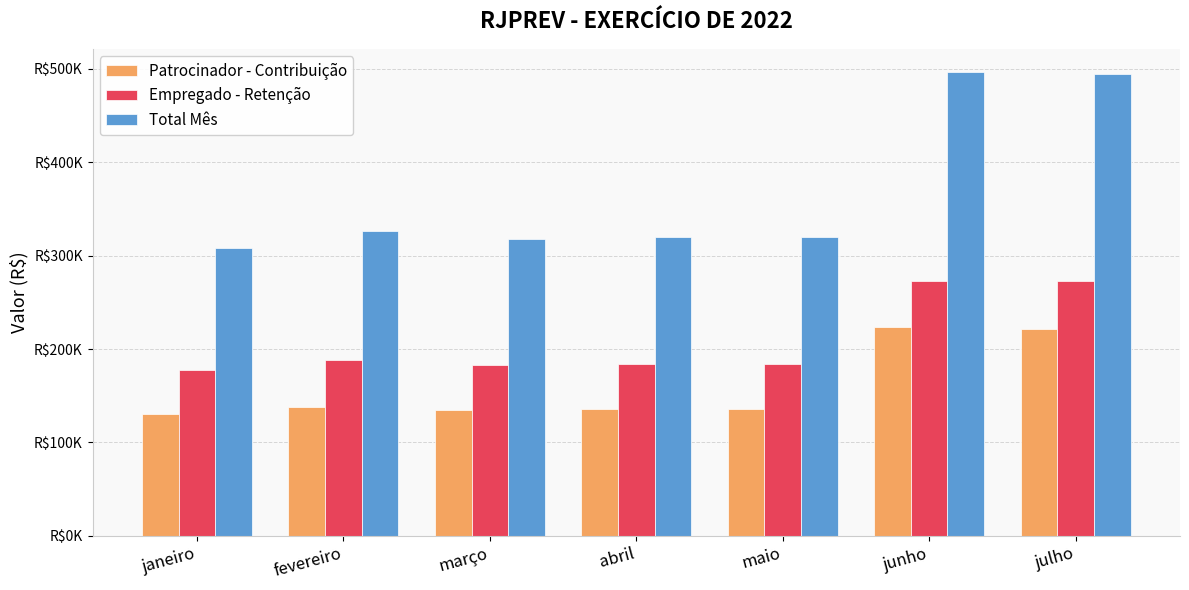

Which series has the largest range (max minus min)?

Total Mês